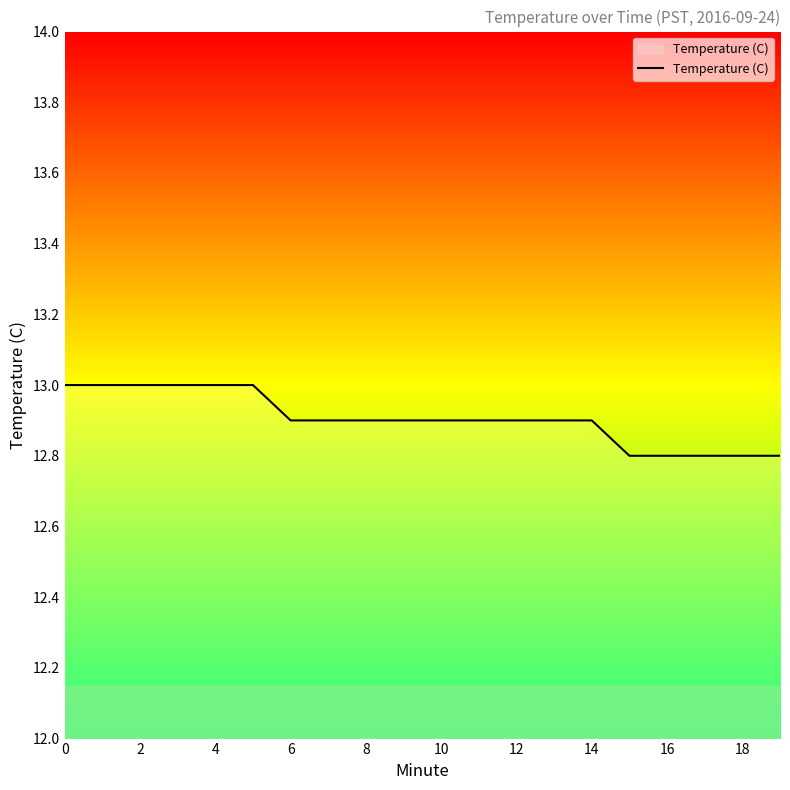

What is the greatest value displayed?

13.0